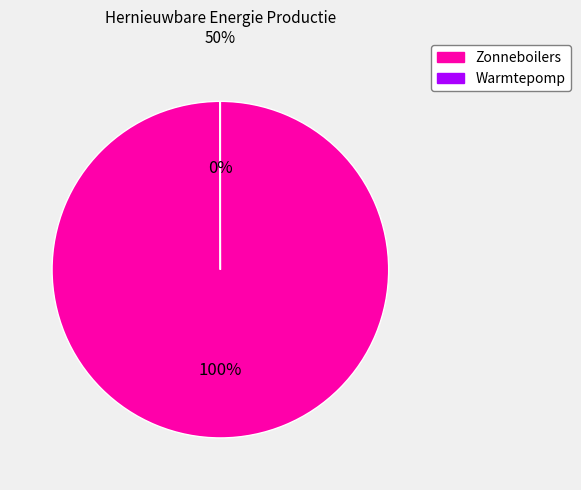

Is there any slice that represents more than half of the pie?

Yes